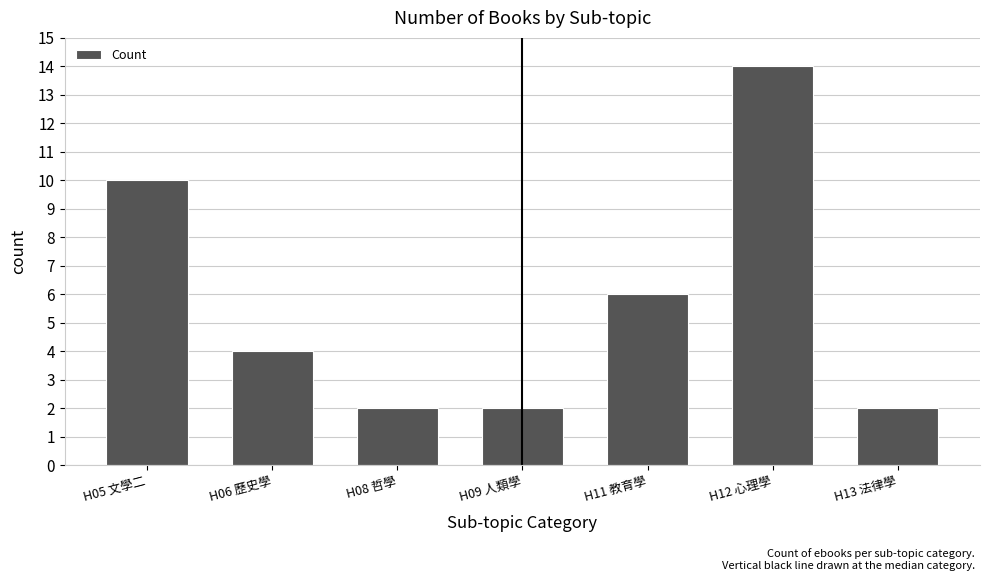

How many bars are there in total?

7